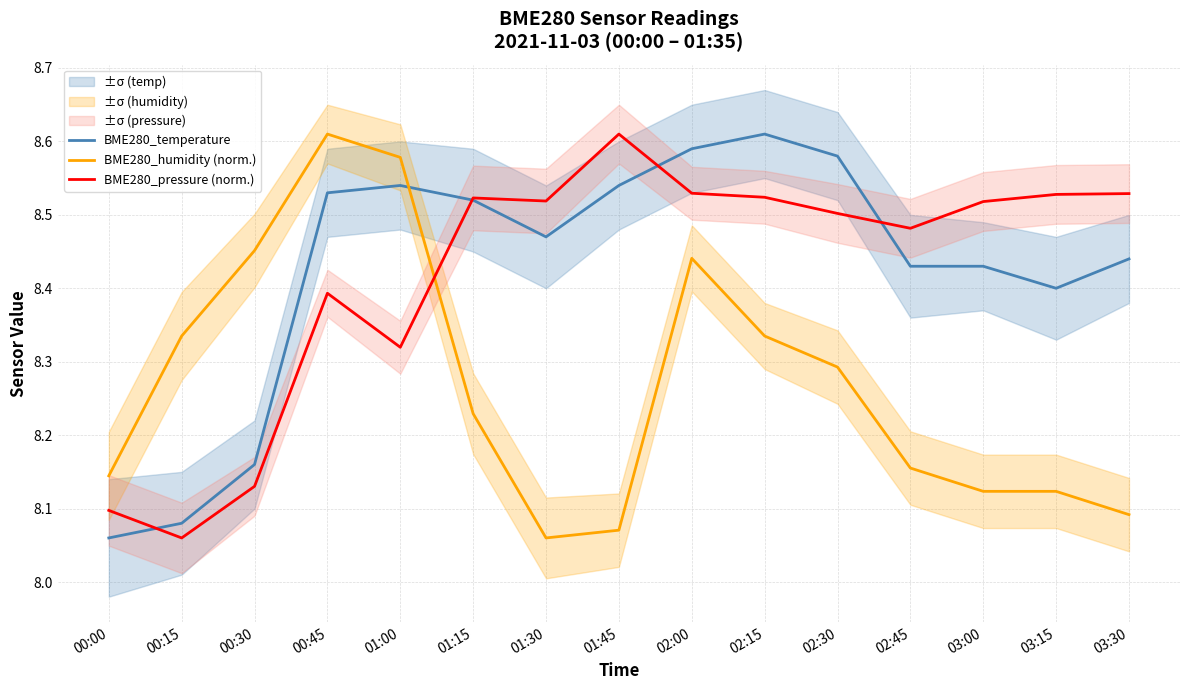

Which series has the largest total across all categories?

BME280_temperature